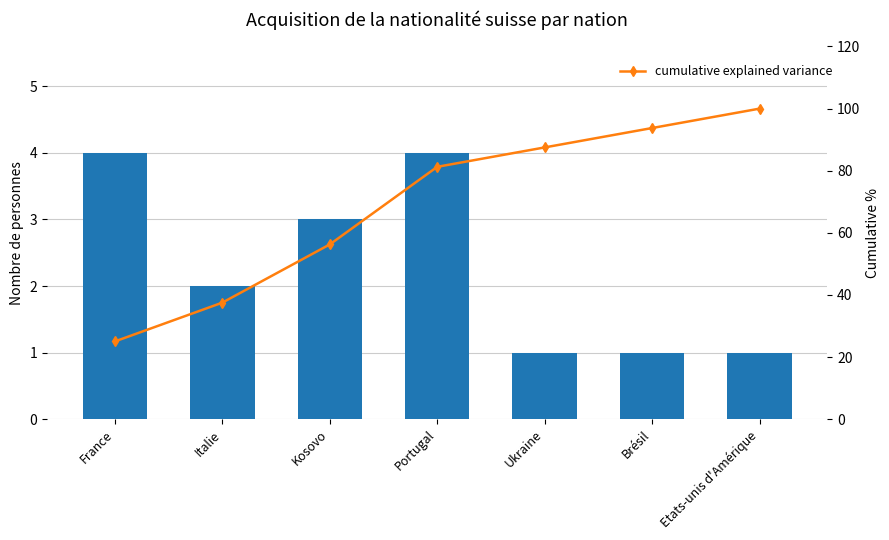

Rank the series by their average value, from highest to lowest.

cumulative explained variance, Total Naturalisations